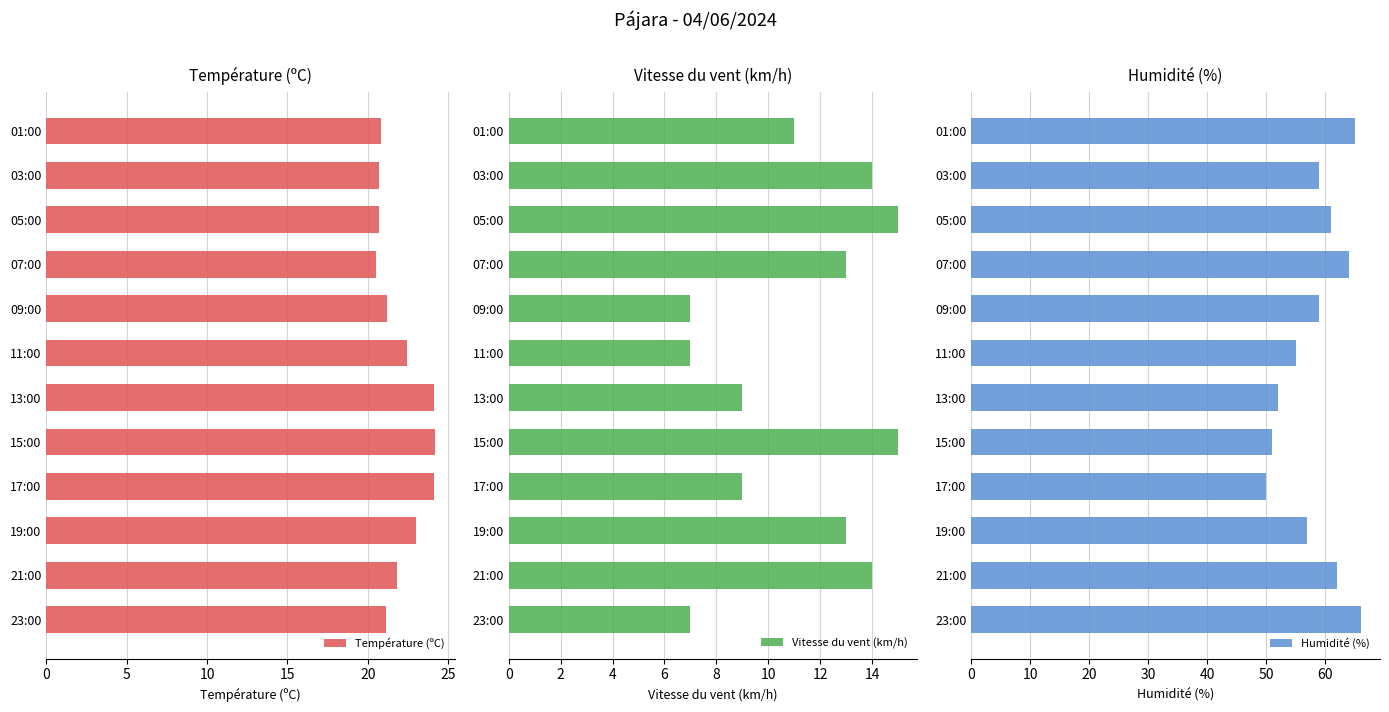

What are all the series names shown in the legend?

Température (ºC), Vitesse du vent (km/h), Humidité (%)